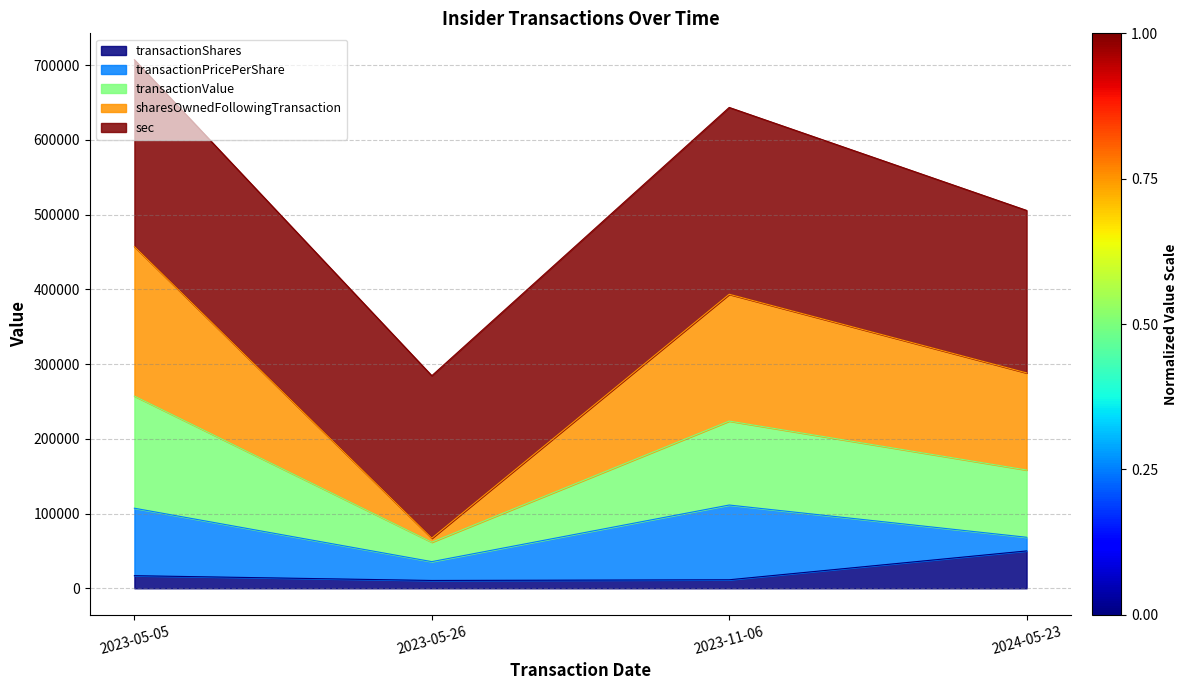

At which label does transactionShares reach its peak?

2024-05-23